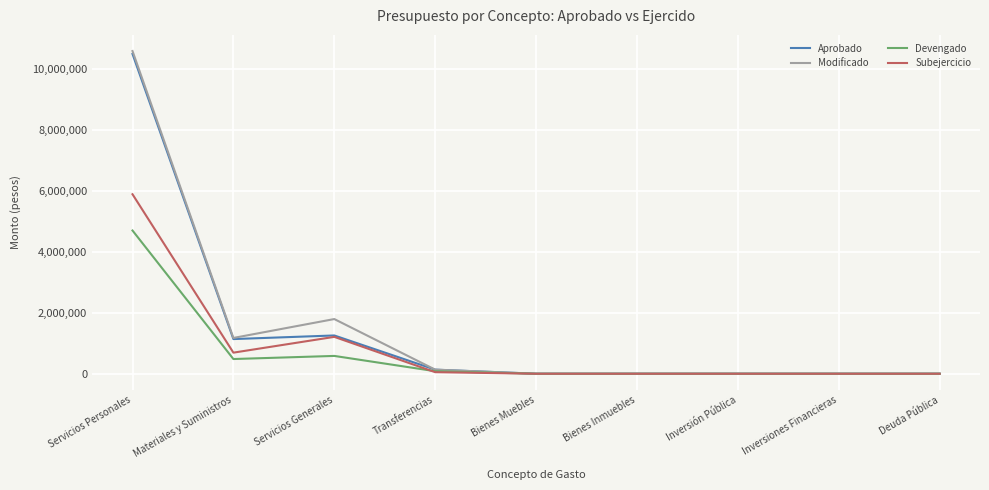

Where do Subejercicio and Devengado first cross each other?

Servicios Generales and Transferencias